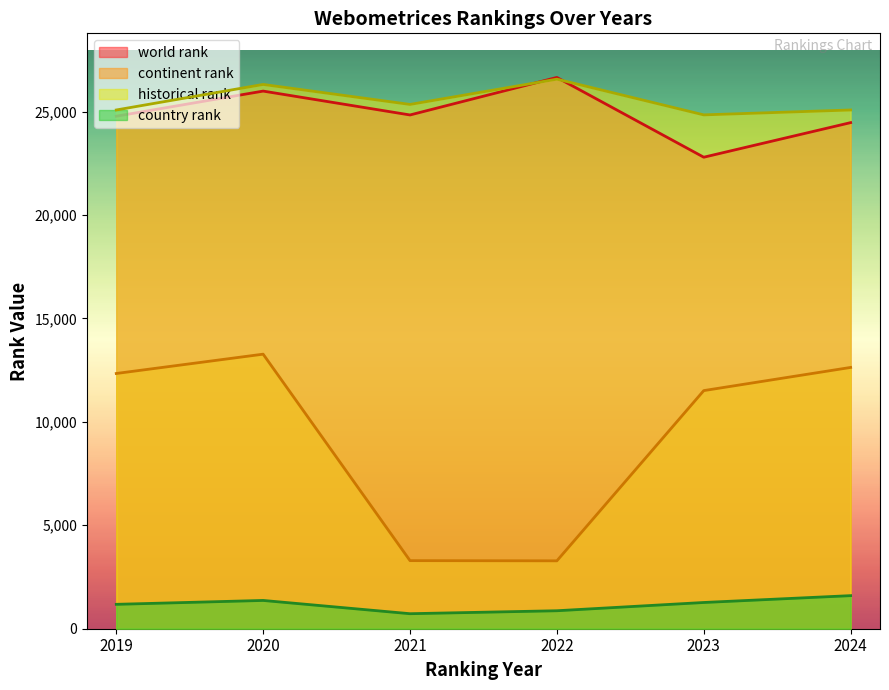

What value does the continent rank series have at 2022?

3282.0